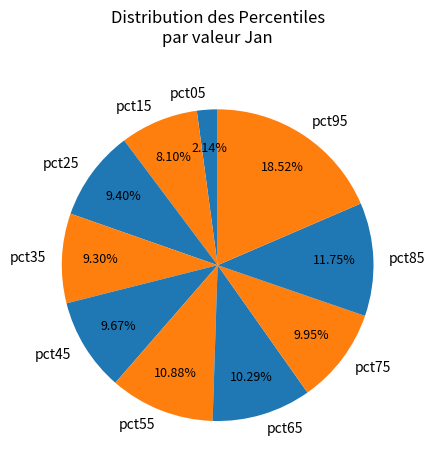

To the nearest percent, what percentage of the pie is pct65?

10%